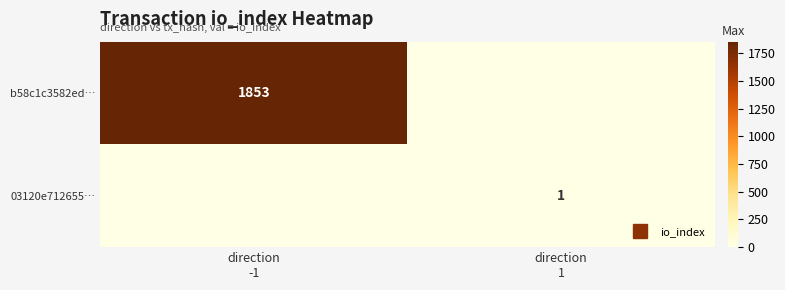

What is the difference between the b58c1c3582ed… values at direction -1 and direction 1?

1853